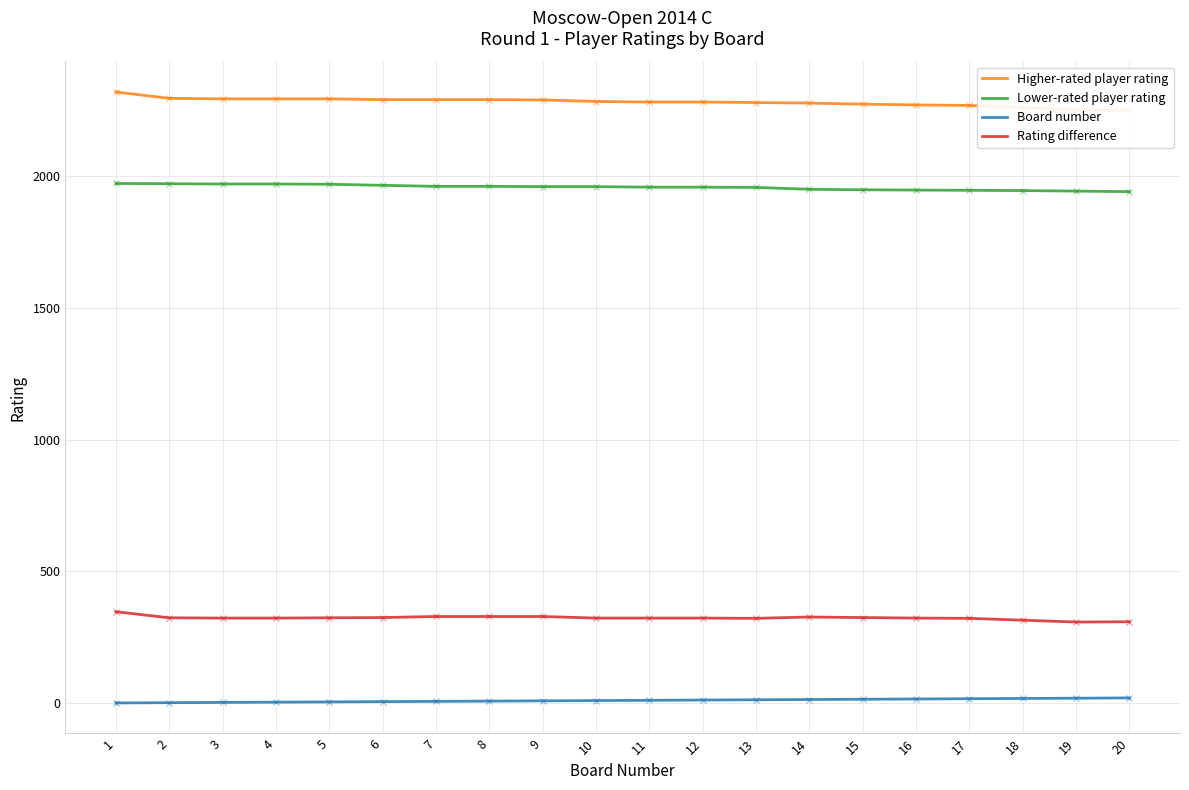

Between 12 and 13, which is larger?

12